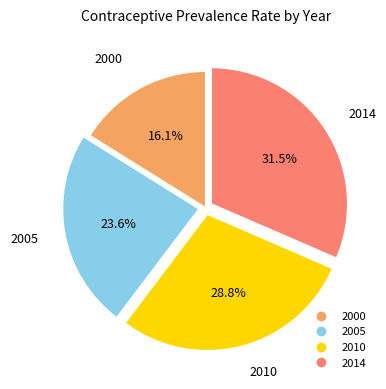

Which category has the biggest portion of the pie?

2014